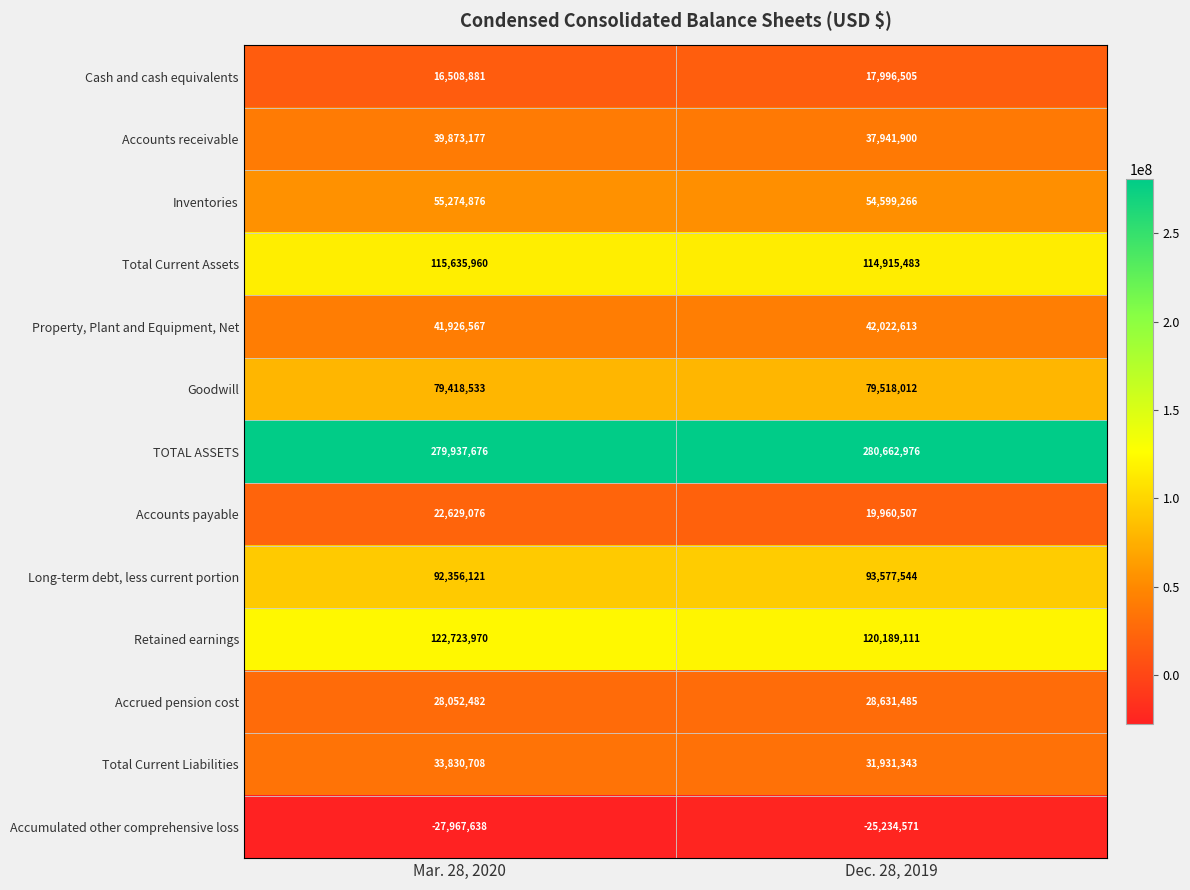

True or false: Accrued pension cost has a value of 10011912 at Mar. 28, 2020.

False